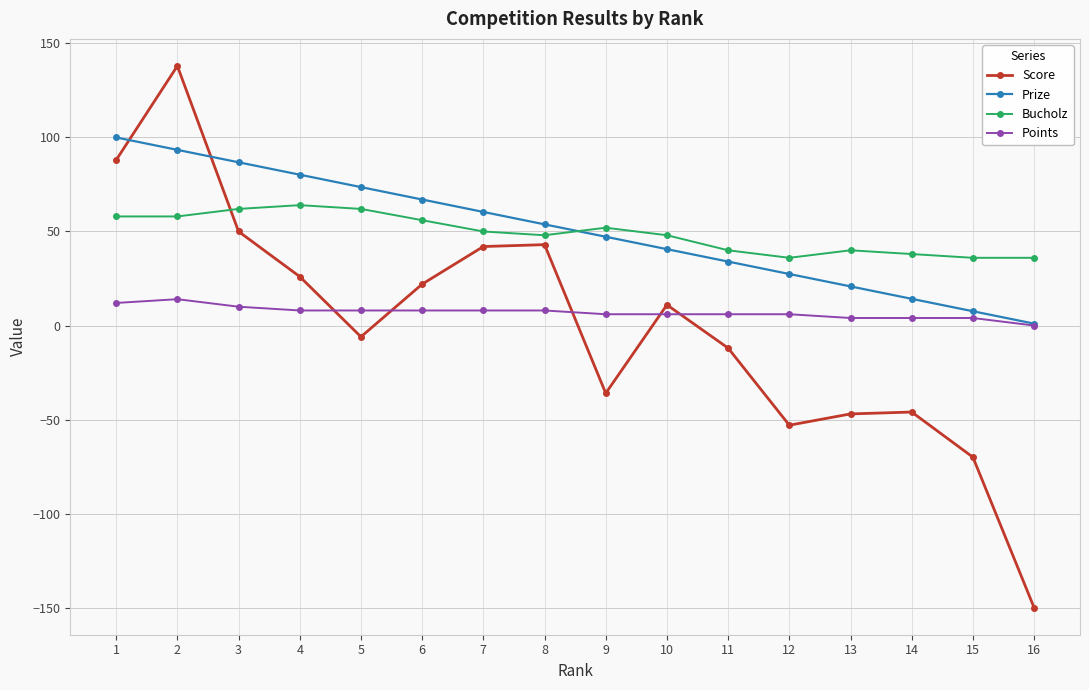

Which label corresponds to the smallest value in the chart?

16